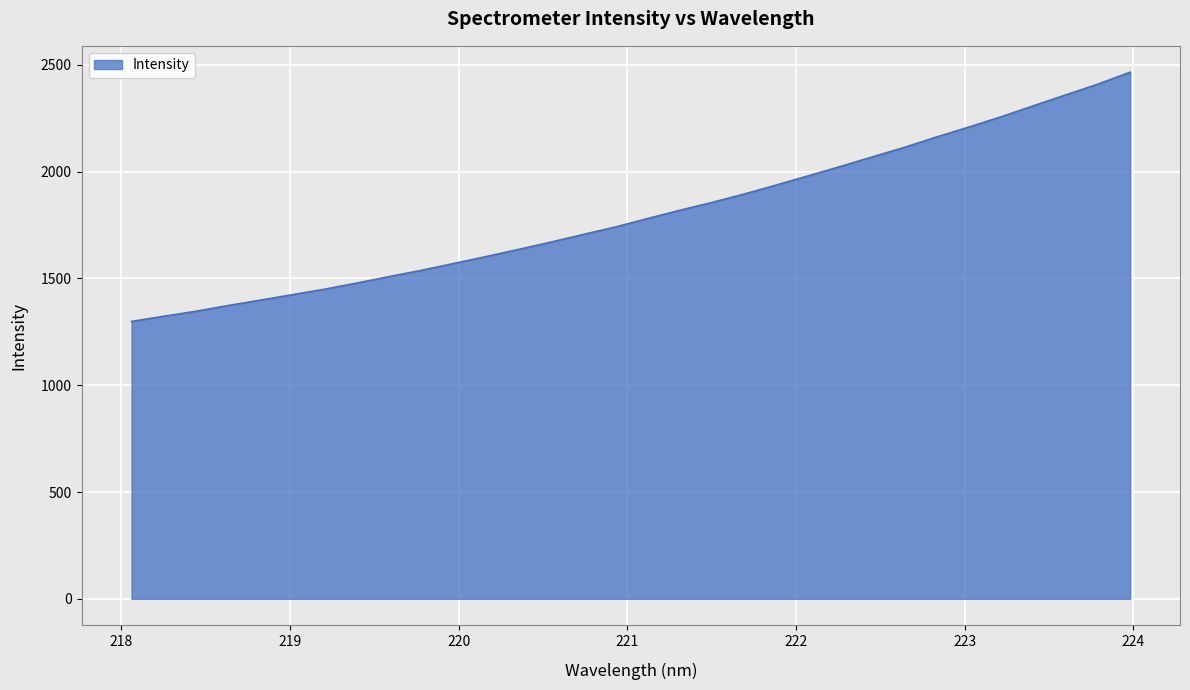

What is the smallest value displayed?

1298.9